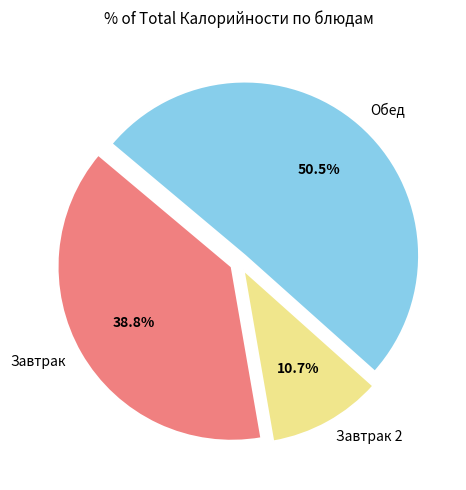

What percentage do Обед and Завтрак together represent?

89.3%